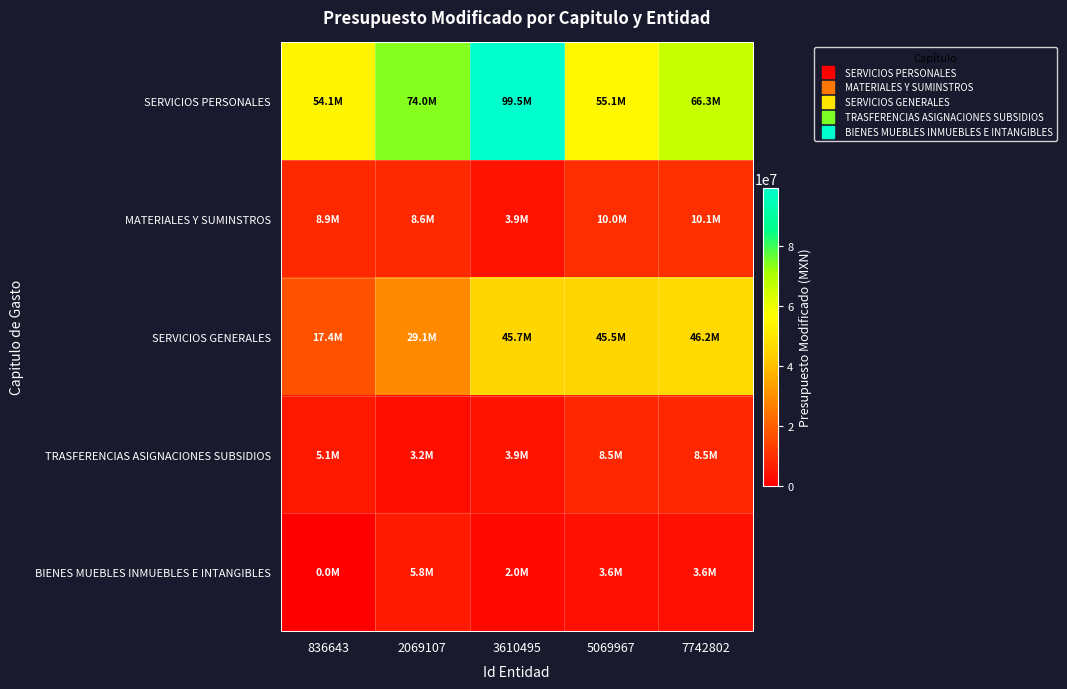

At 836643, list the series in order from largest to smallest.

SERVICIOS PERSONALES, SERVICIOS GENERALES, MATERIALES Y SUMINSTROS, TRASFERENCIAS ASIGNACIONES SUBSIDIOS, BIENES MUEBLES INMUEBLES E INTANGIBLES